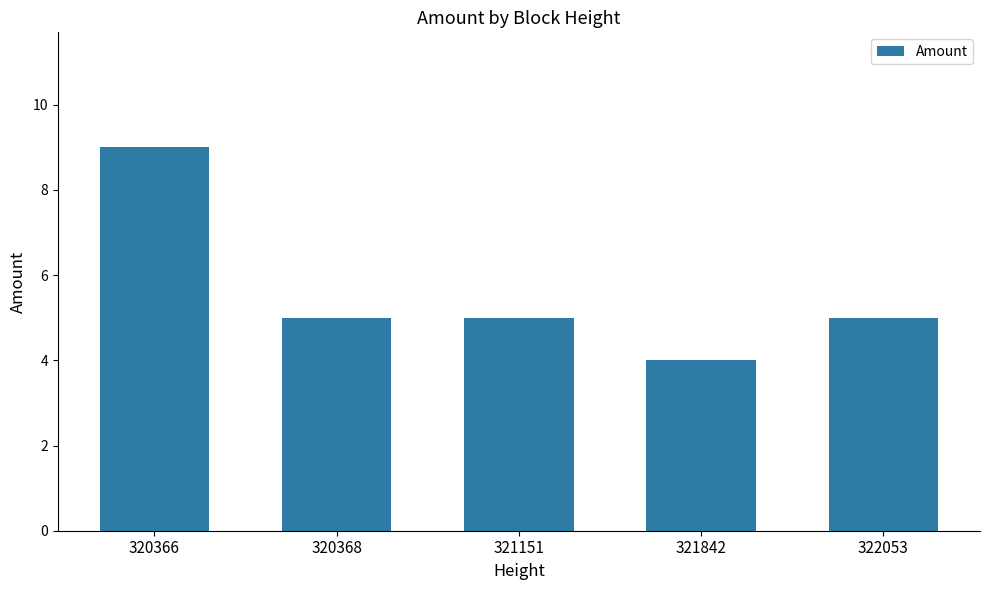

Reading left to right, transcribe all the data shown in this chart.

9	5	5	4	5